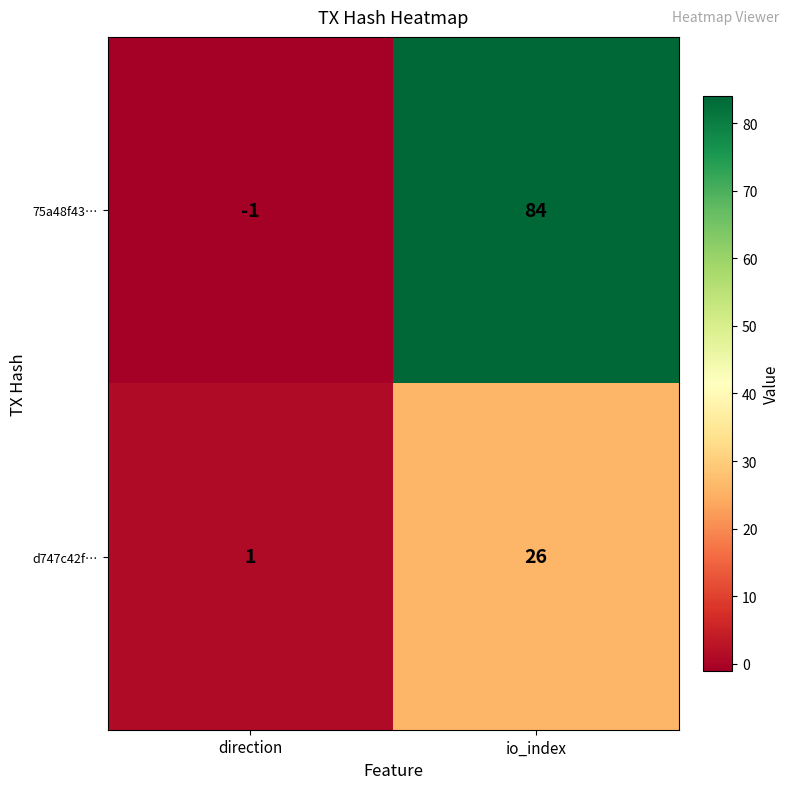

What is the average value of the 75a48f43… series?

42